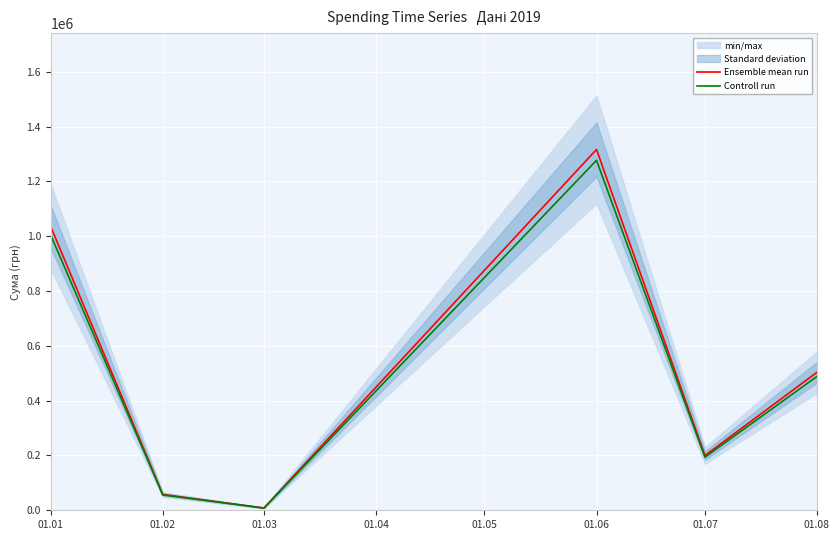

True or false: Ensemble mean run has a value of 503759.3 at 01.08.

True